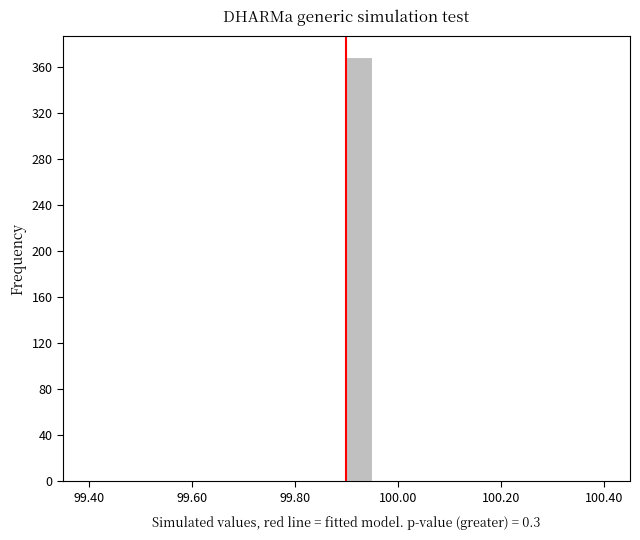

Around what value on the x-axis is the tallest bar? Give the approximate position of its centre, as read against the axis.

99.92